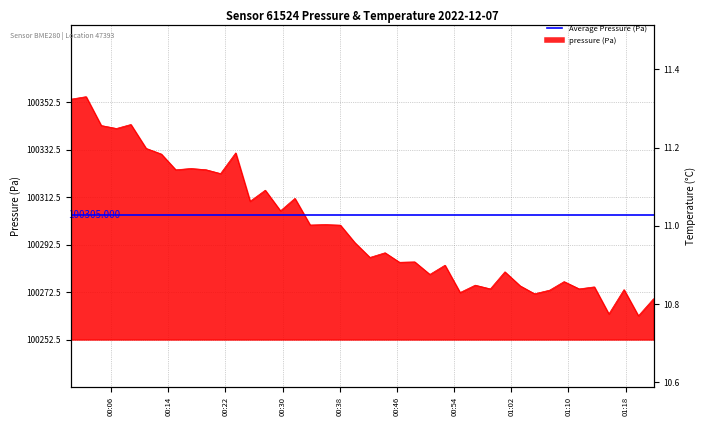

What is the highest value of the pressure series?

100354.8